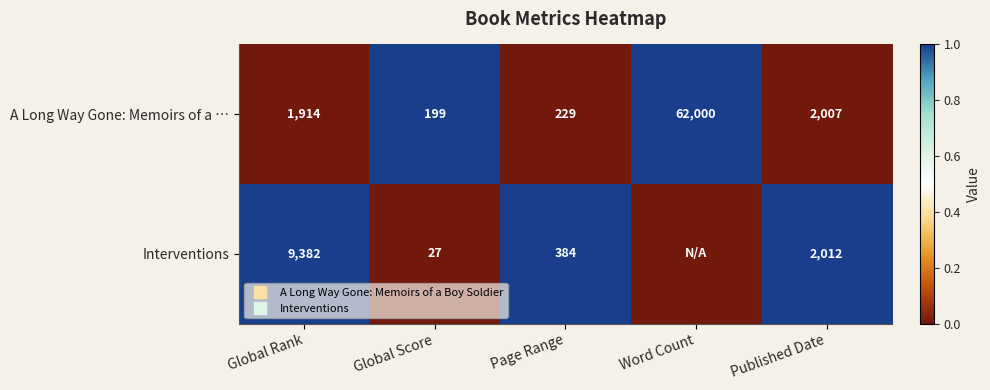

Which category has the highest value across all series?

Global Score